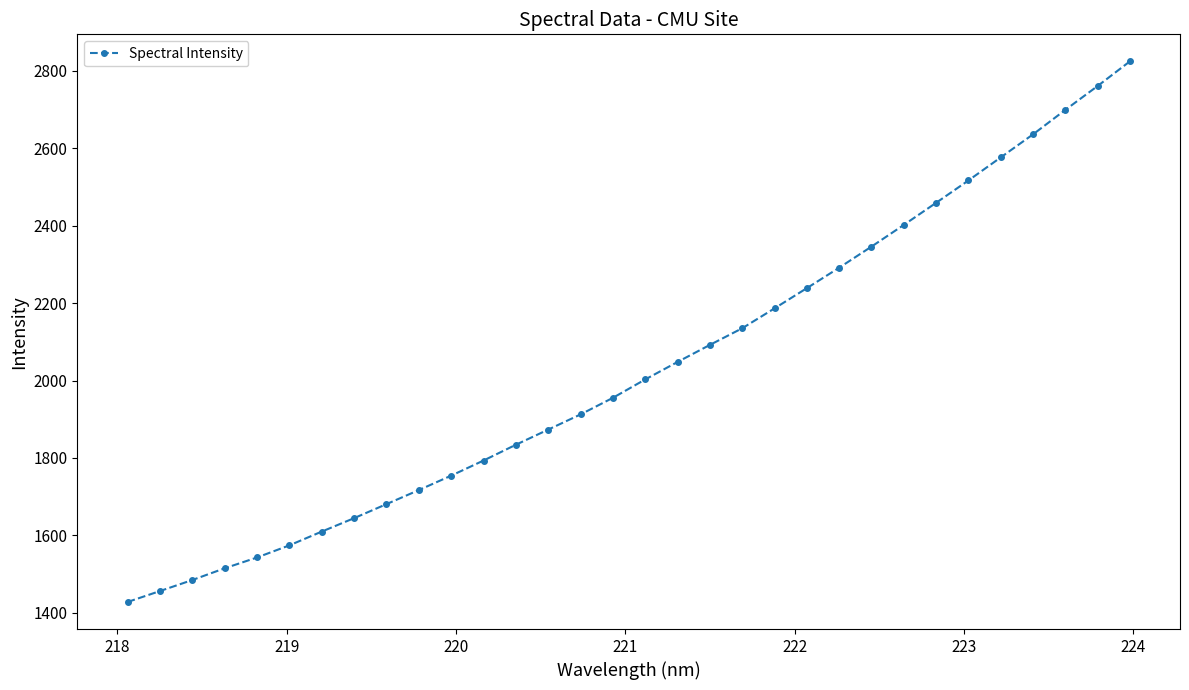

What is the sum of all values?

64988.6